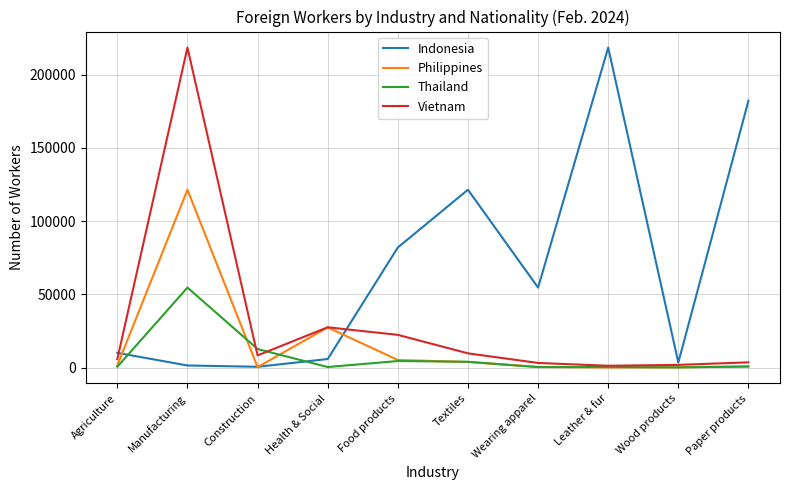

Does the chart display data point markers on the line(s)?

No